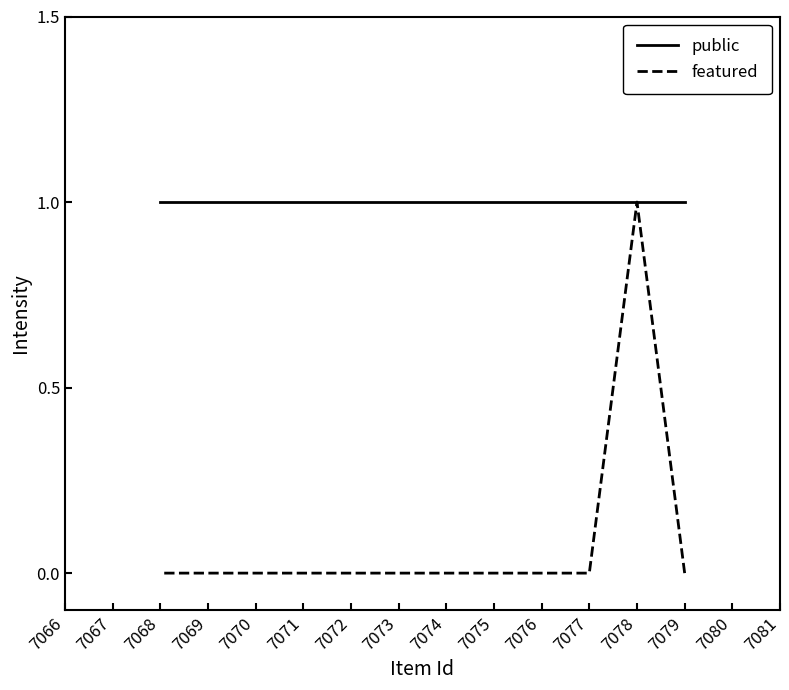

What is the lowest value of the public series?

1